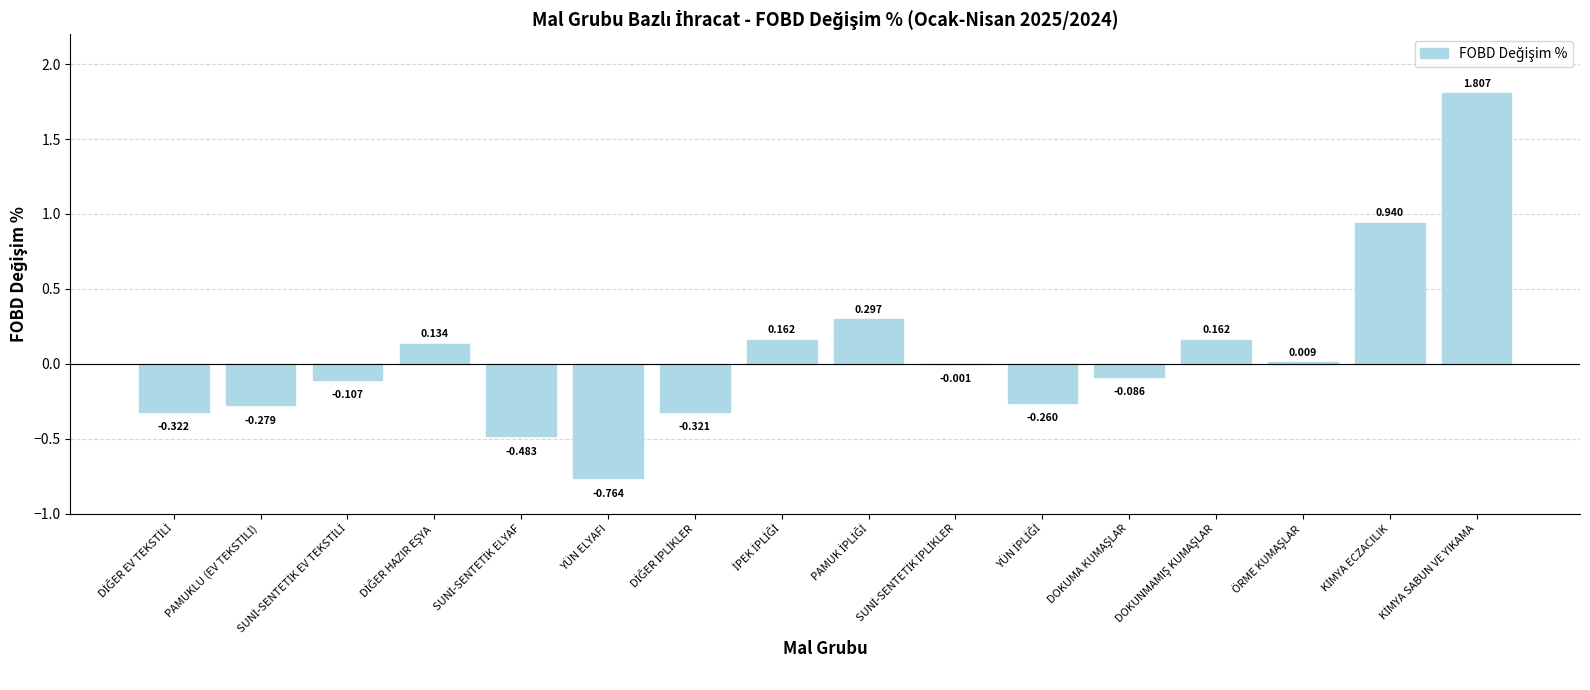

The chart shows a value of 0.0 at ÖRME KUMAŞLAR. True or false?

False